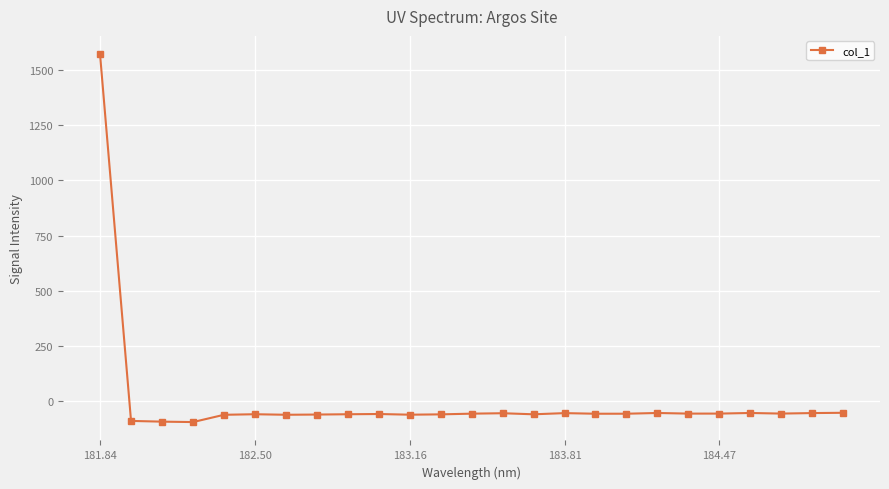

True or false: there are more than 2 points higher than both neighbors.

True